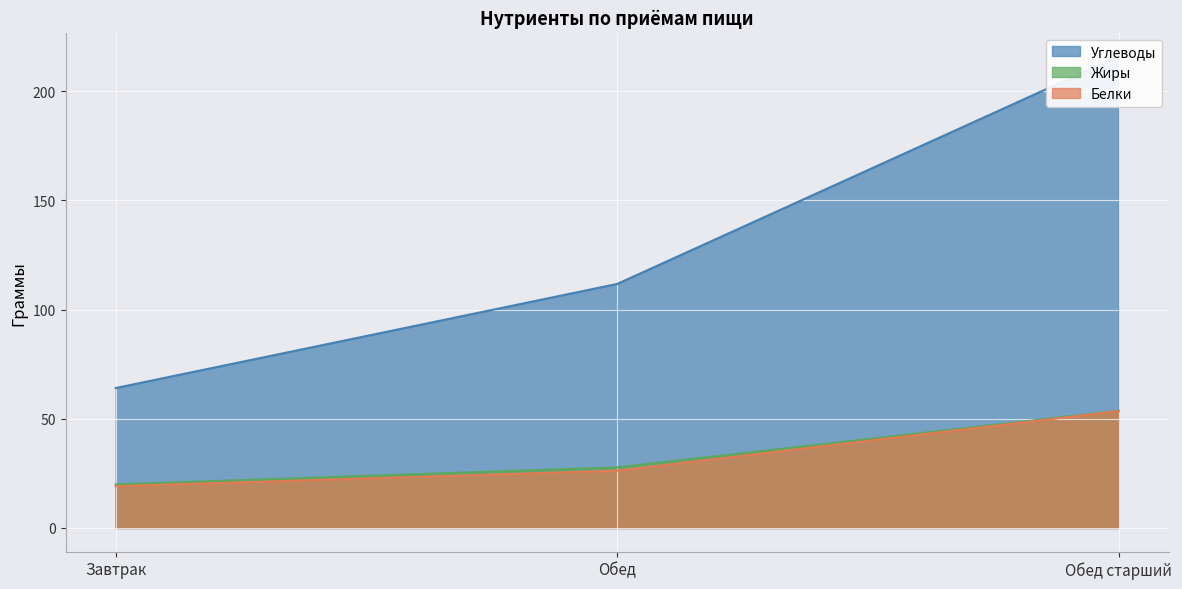

What is the average value of the Белки series?

33.0